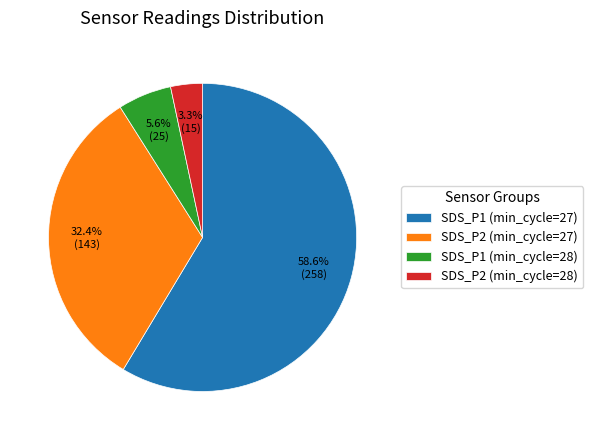

Rank the categories by value from lowest to highest.

SDS_P2 (min_cycle=28), SDS_P1 (min_cycle=28), SDS_P2 (min_cycle=27), SDS_P1 (min_cycle=27)